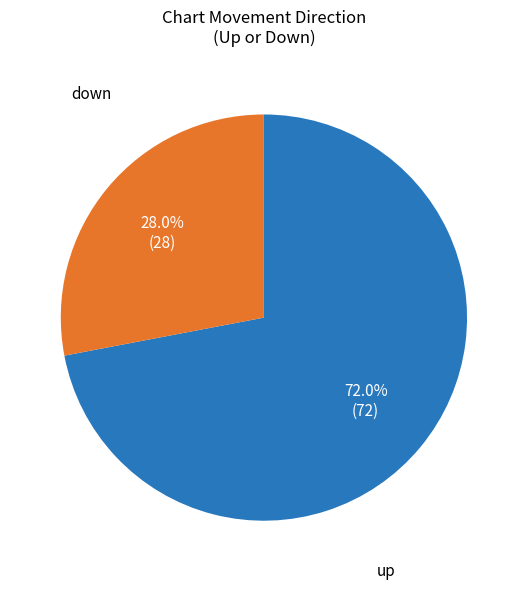

Which category accounts for the majority?

up